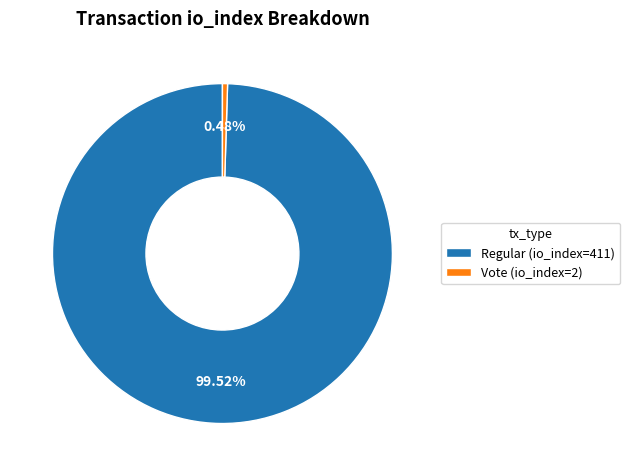

Is the sum of Regular (io_index=411) and Vote (io_index=2) greater than half?

Yes